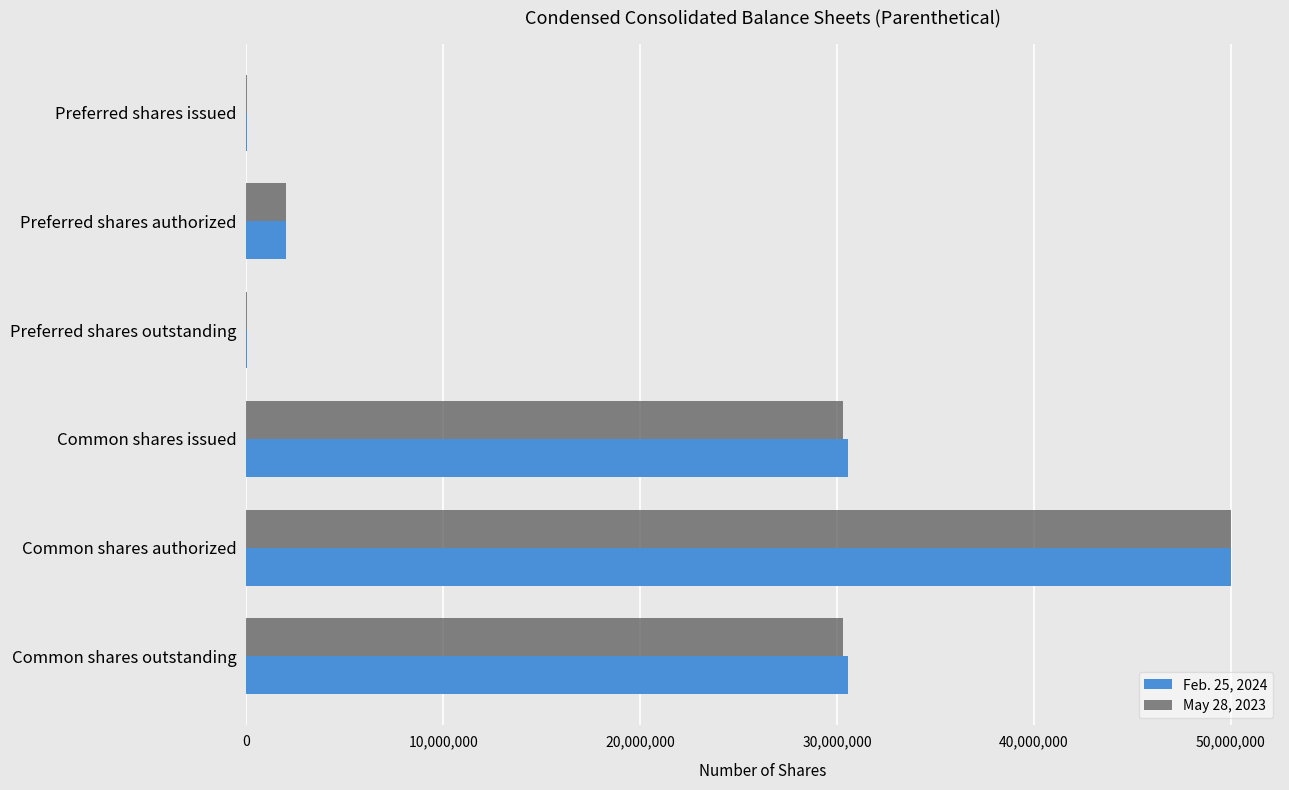

What is the total value across all series at Common shares outstanding?

60869000